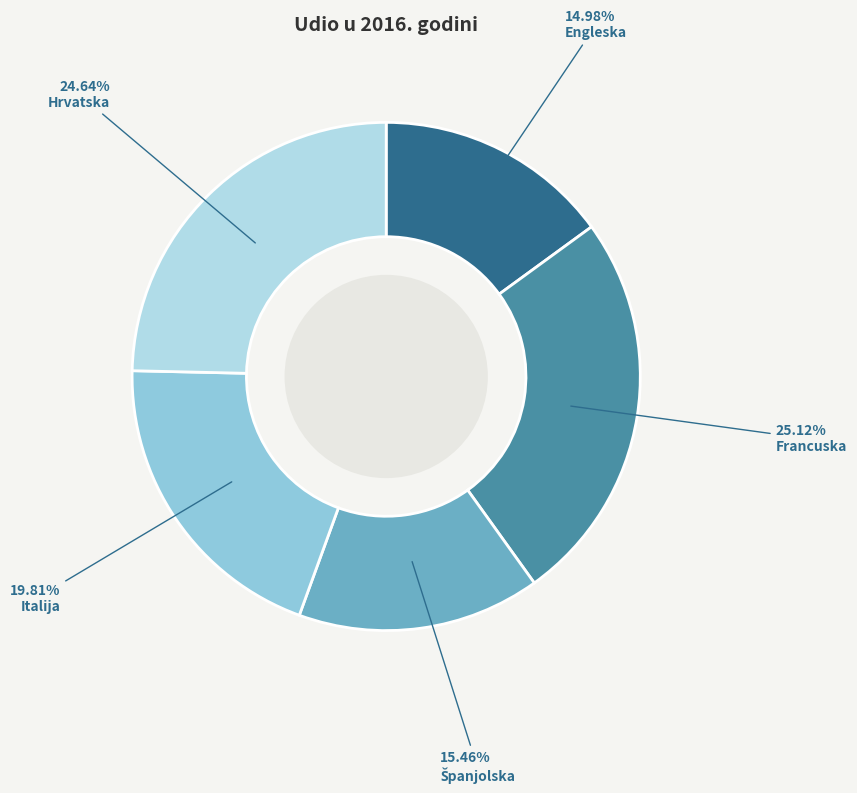

Which slice is the smallest?

Engleska